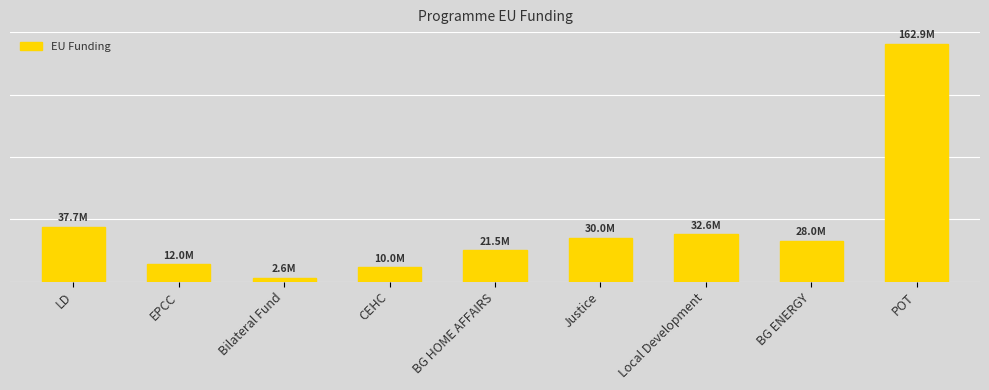

At which label is the value closest to 82728884?

LD